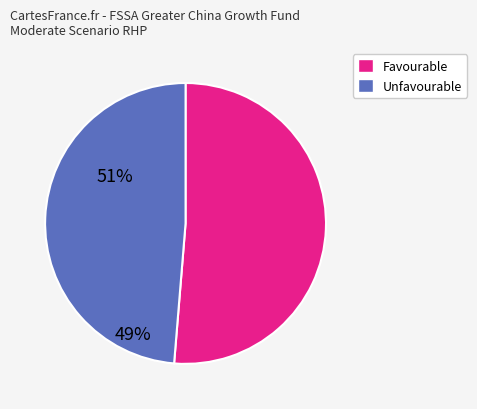

How many segments does this pie chart have?

2